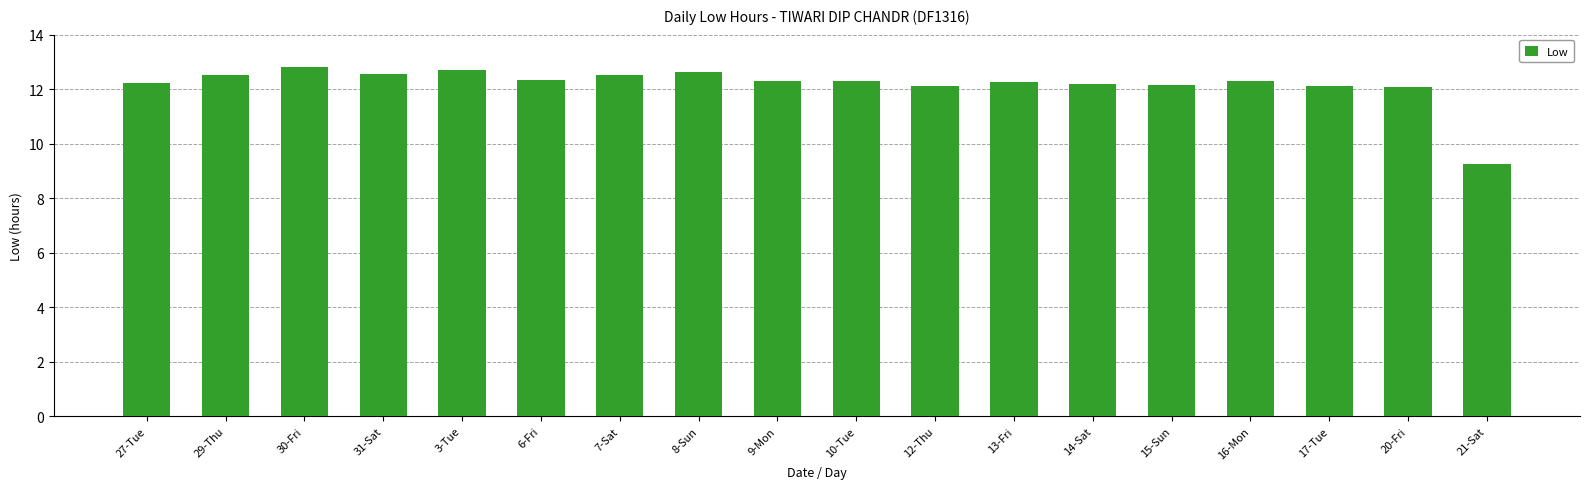

What is the change in value from 31-Sat to 6-Fri?

-0.2